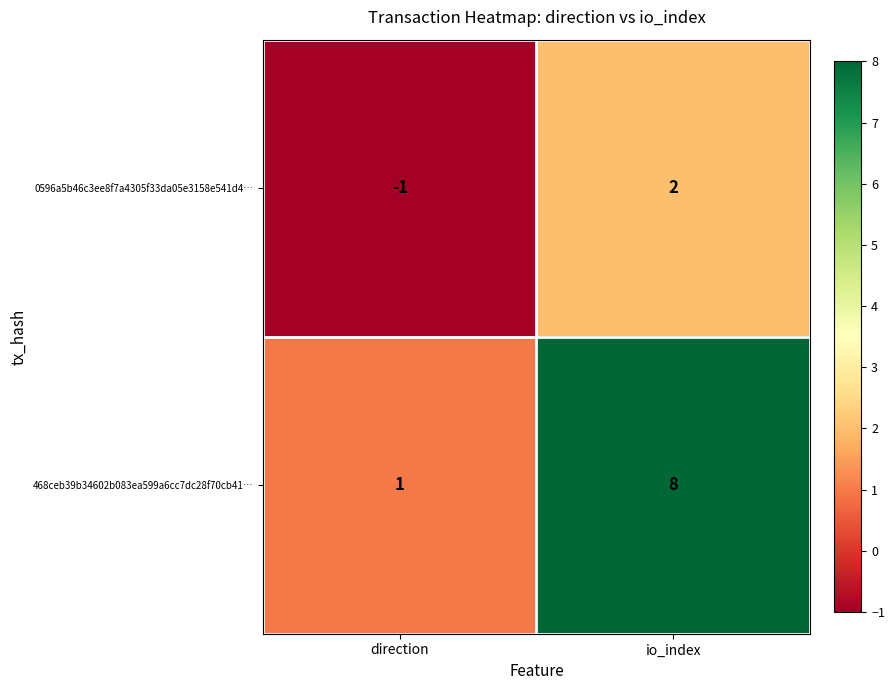

Reading left to right, transcribe all the data shown in this chart.

0596a5b46c3ee8f7a4305f33da05e3158e541d4…: direction=-1	io_index=2
468ceb39b34602b083ea599a6cc7dc28f70cb41…: direction=1	io_index=8